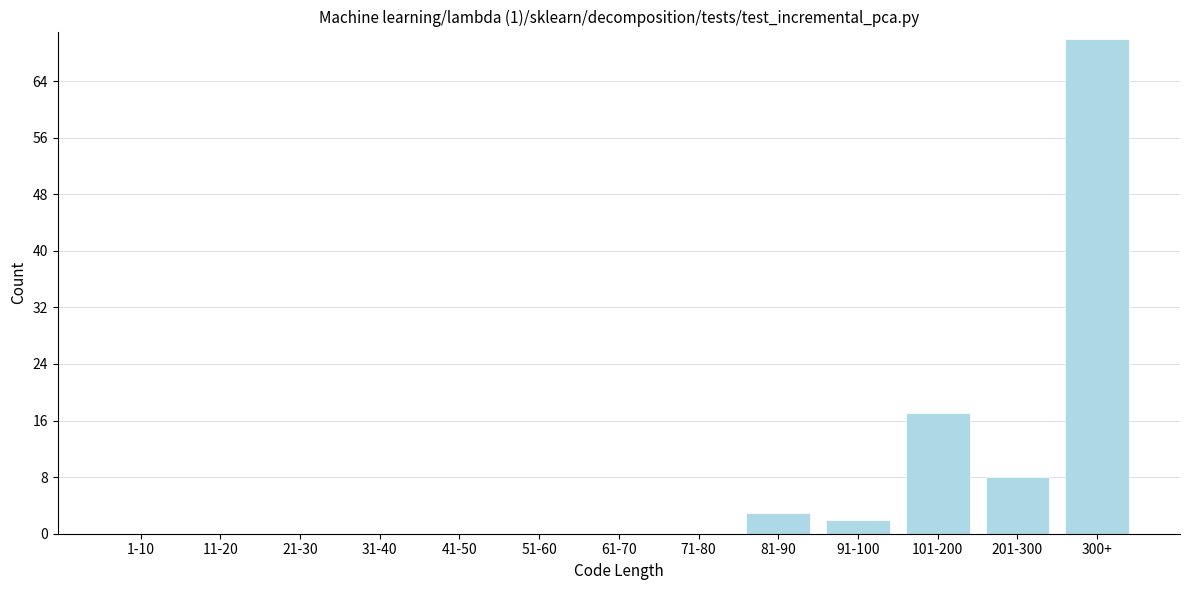

Reading left to right, list all the values displayed in this chart.

1-10=0	11-20=0	21-30=0	31-40=0	41-50=0	51-60=0	61-70=0	71-80=0	81-90=3	91-100=2	101-200=17	201-300=8	300+=70